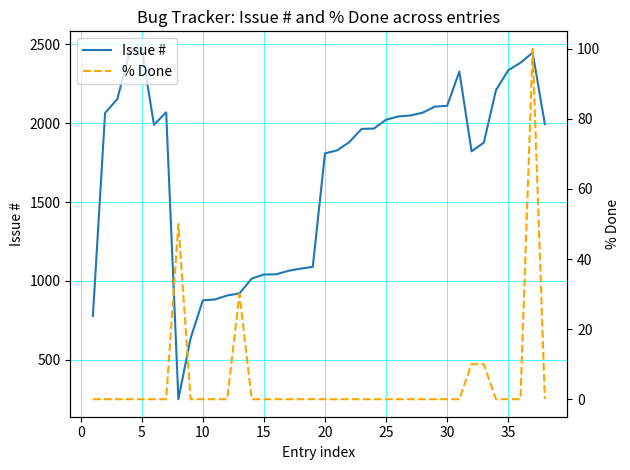

Reading left to right, transcribe all the data shown in this chart.

Issue #: 778	2064	2152	2448	2470	1989	2068	251	637	877	883	908	921	1015	1041	1042	1064	1078	1089	1808	1827	1880	1963	1965	2021	2042	2048	2066	2104	2109	2326	1821	1876	2209	2334	2382	2446	1993
% Done: 0	0	0	0	0	0	0	50	0	0	0	0	30	0	0	0	0	0	0	0	0	0	0	0	0	0	0	0	0	0	0	10	10	0	0	0	100	0